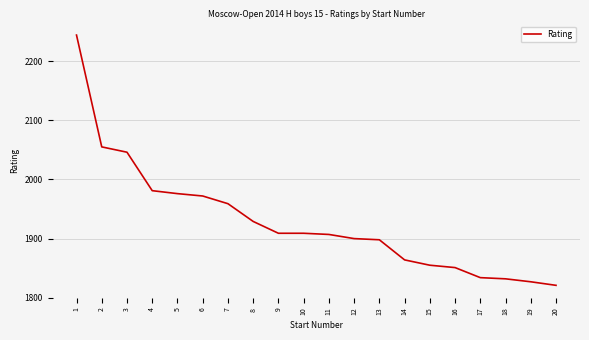

What is the difference between the maximum and minimum values?

423